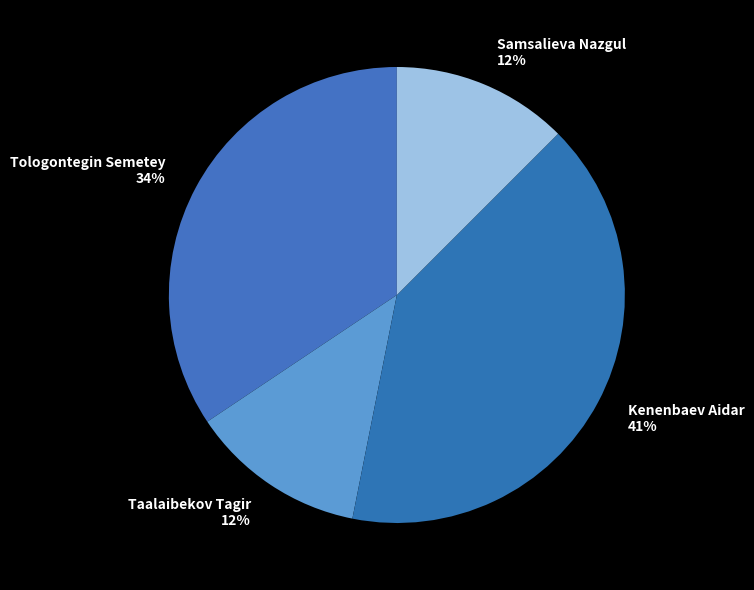

To the nearest percent, what is the average slice percentage?

25%